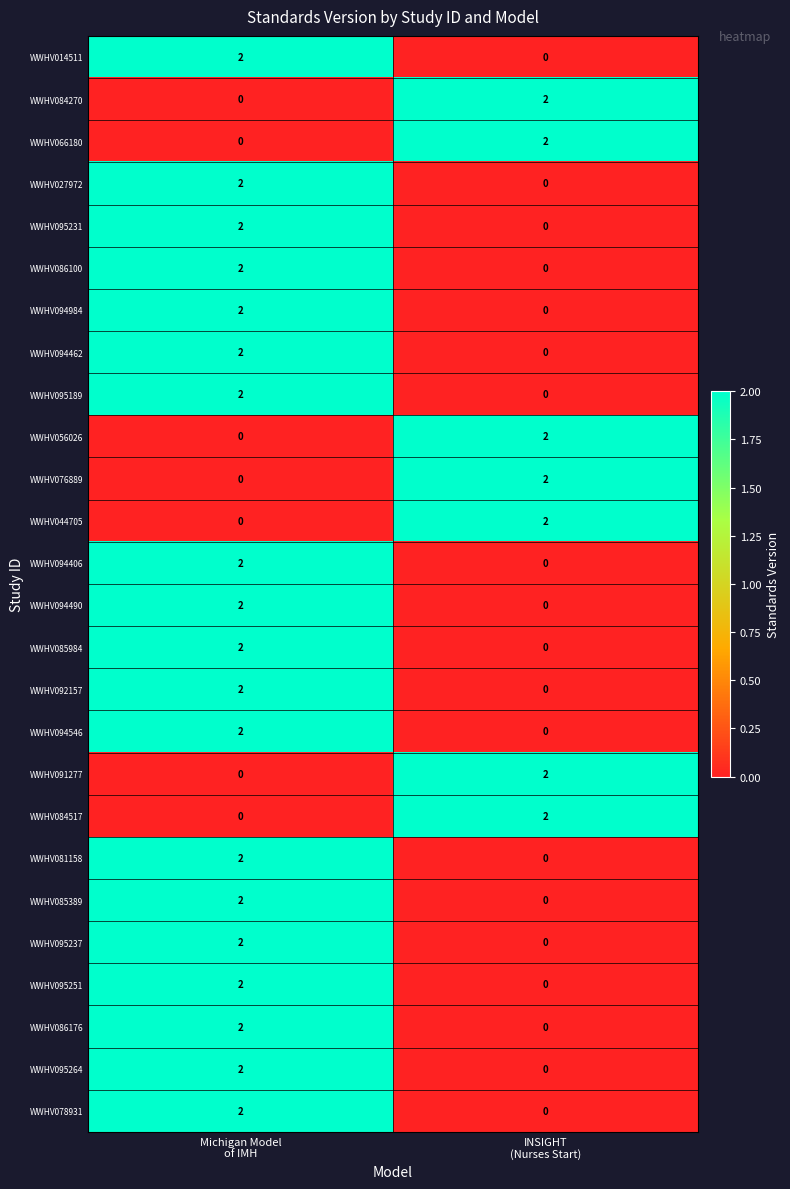

At how many categories does at least one series exceed 0?

2